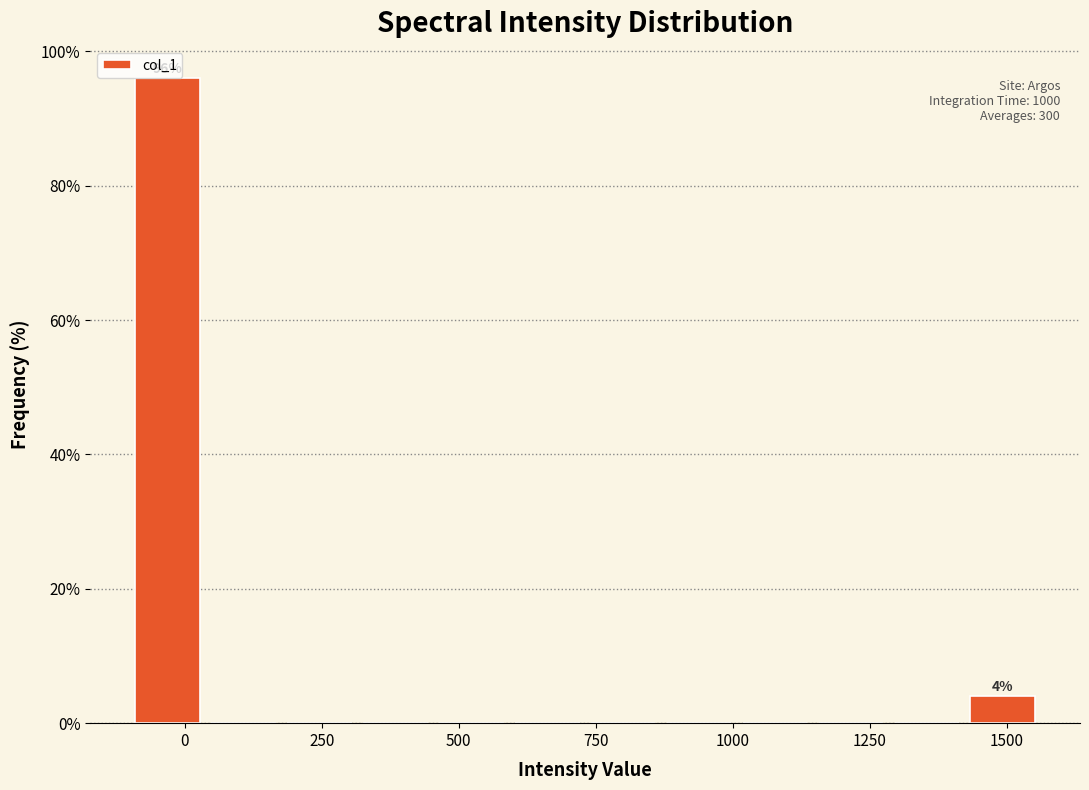

Read against the x-axis, roughly where is the centre of the tallest bar?

-50